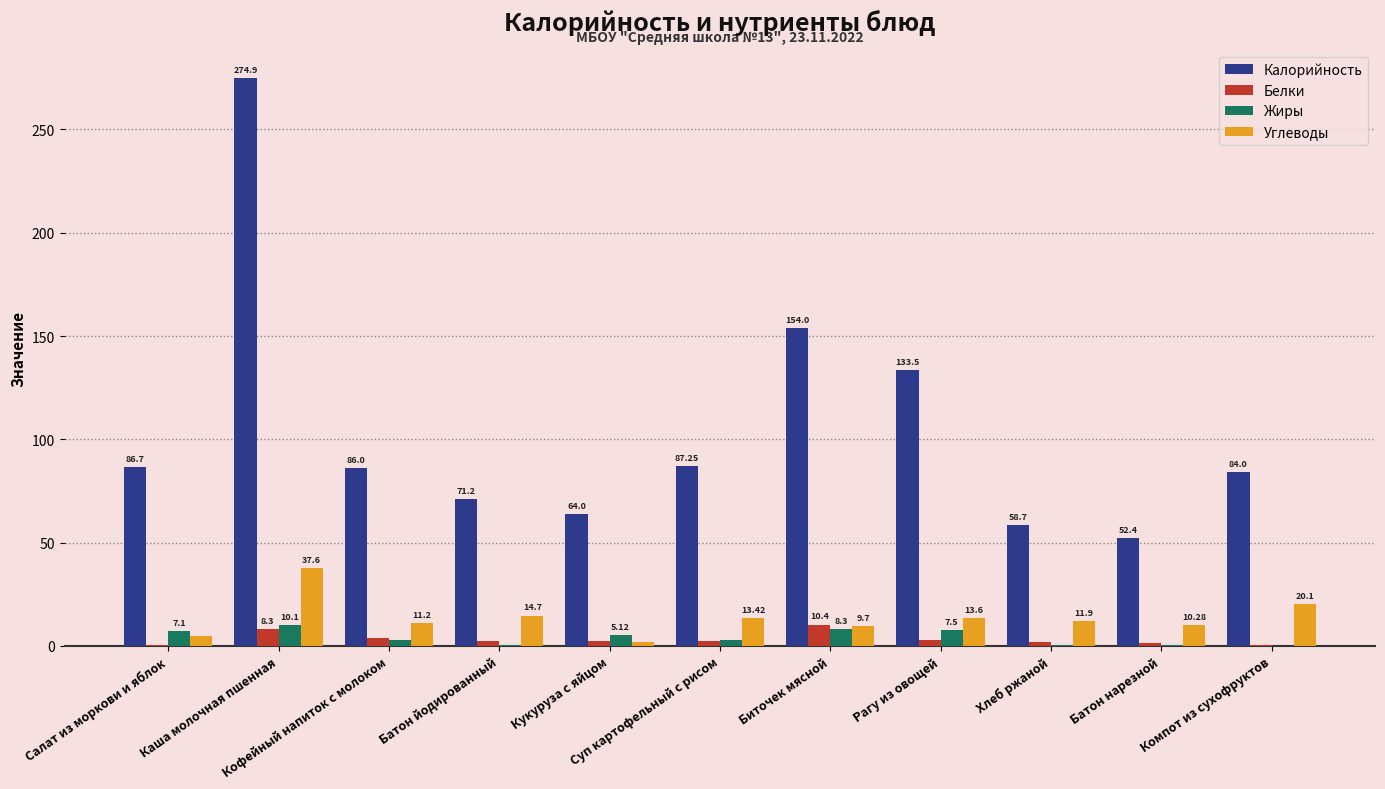

Where is Калорийность nearest to the value 163?

Биточек мясной